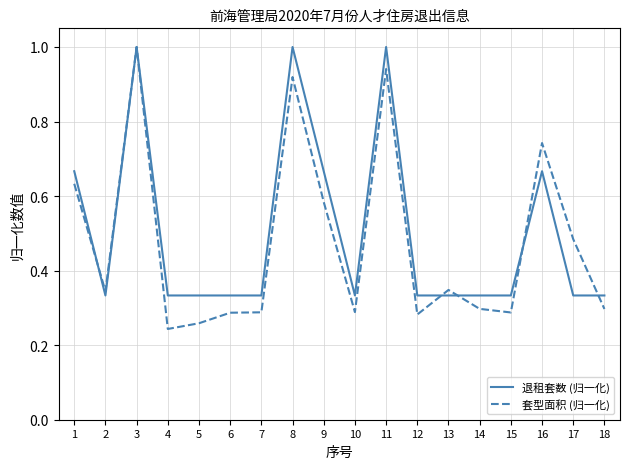

Which series has the widest spread of values?

套型面积 (归一化)